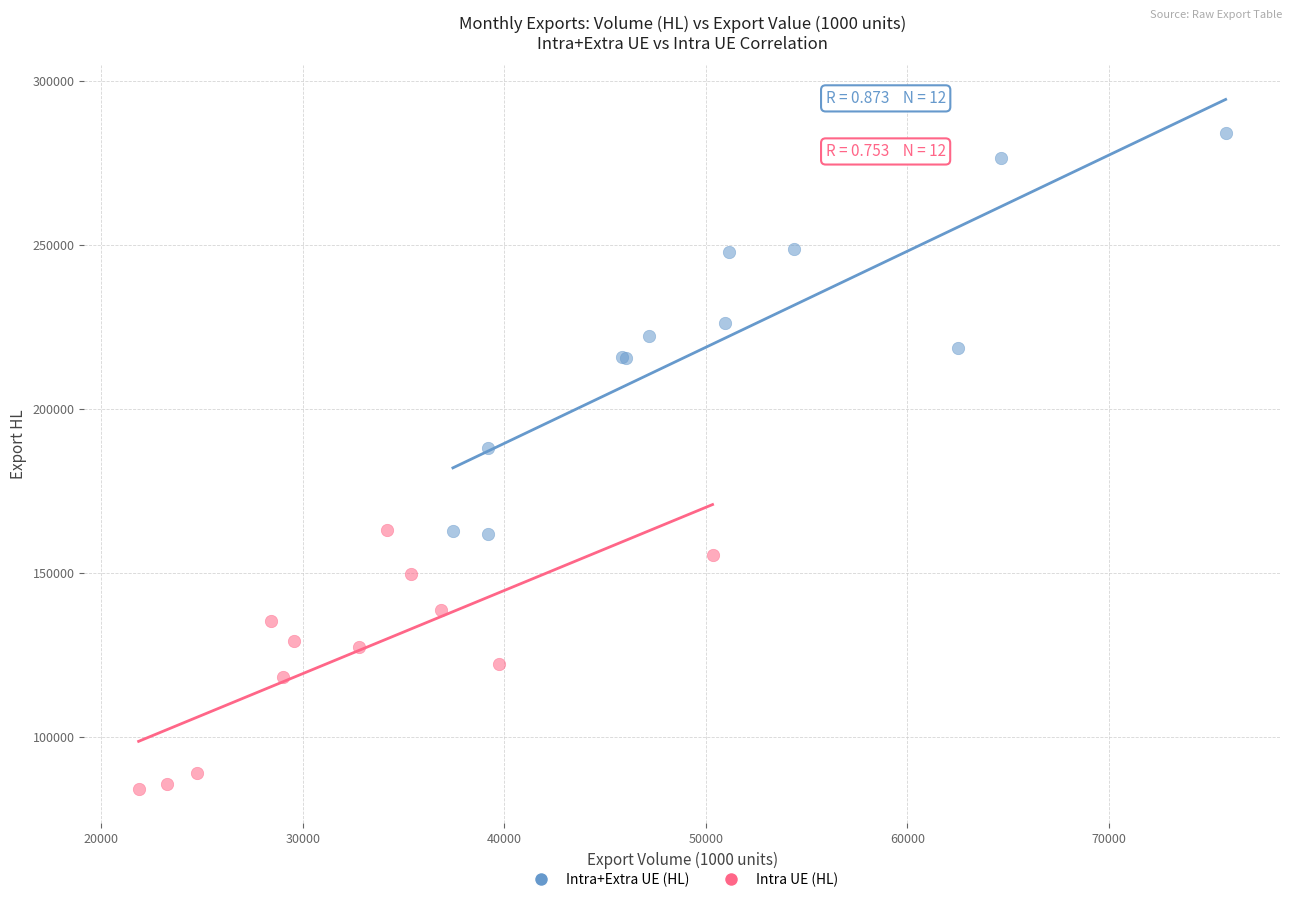

Which series reaches the minimum Y coordinate?

Intra UE (HL)